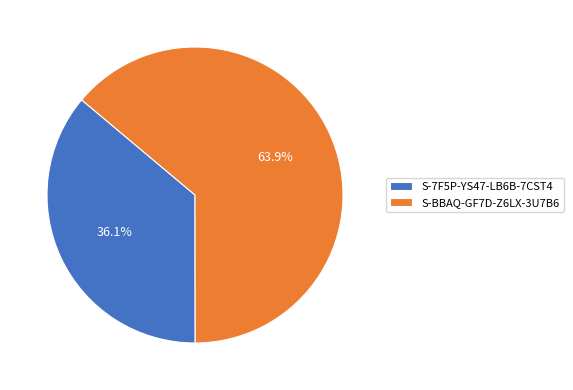

Count the number of slices in the pie.

2